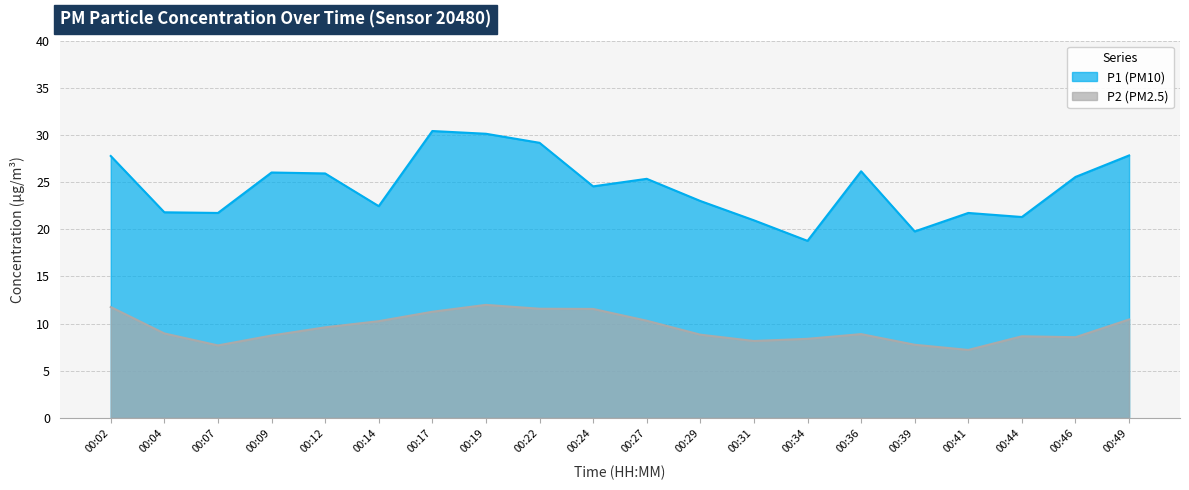

What is the difference between the maximum and minimum values in the P1 series?

11.7